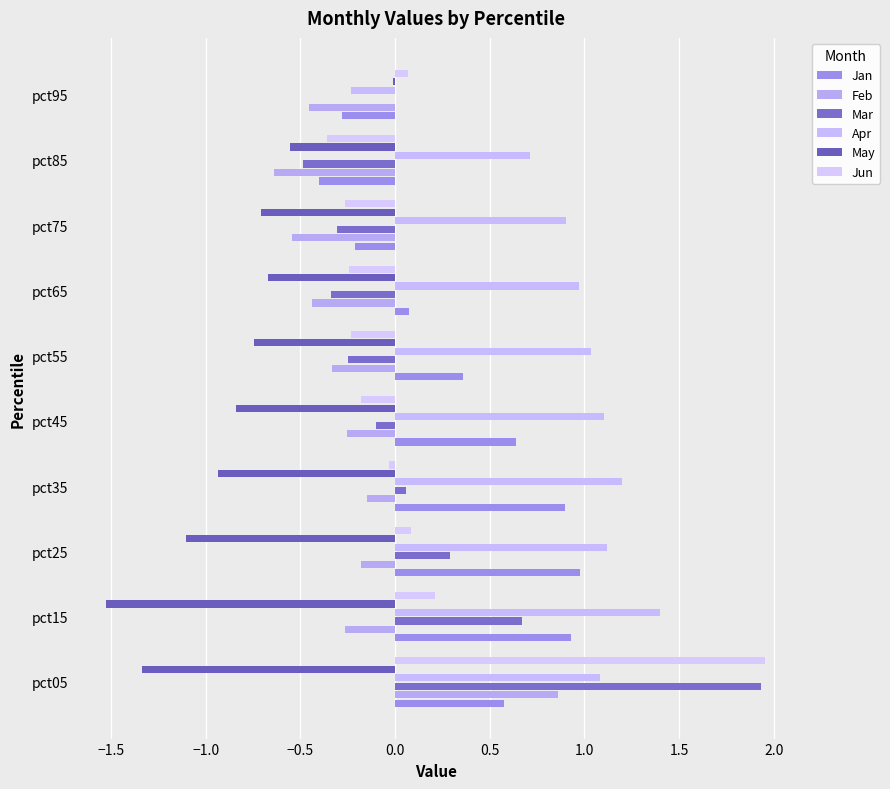

How many positive values does the Feb series have?

1